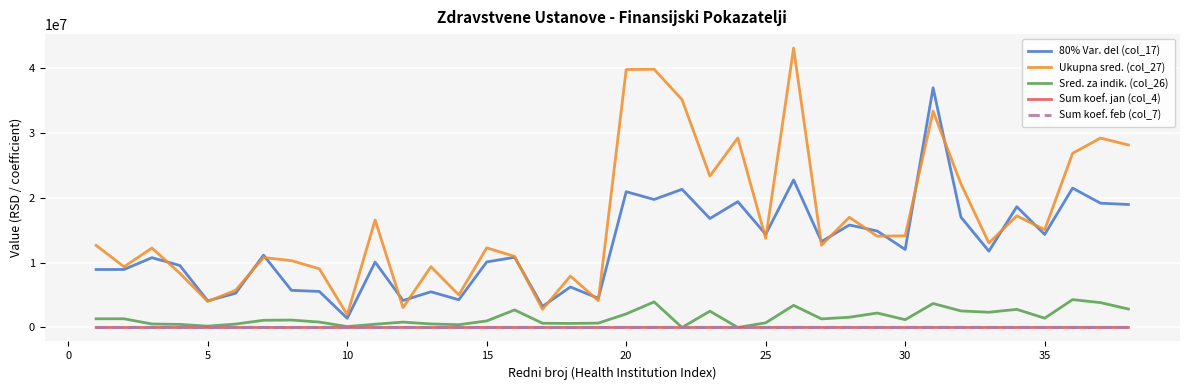

Which series has the largest range (max minus min)?

Ukupna sred. (col_27)